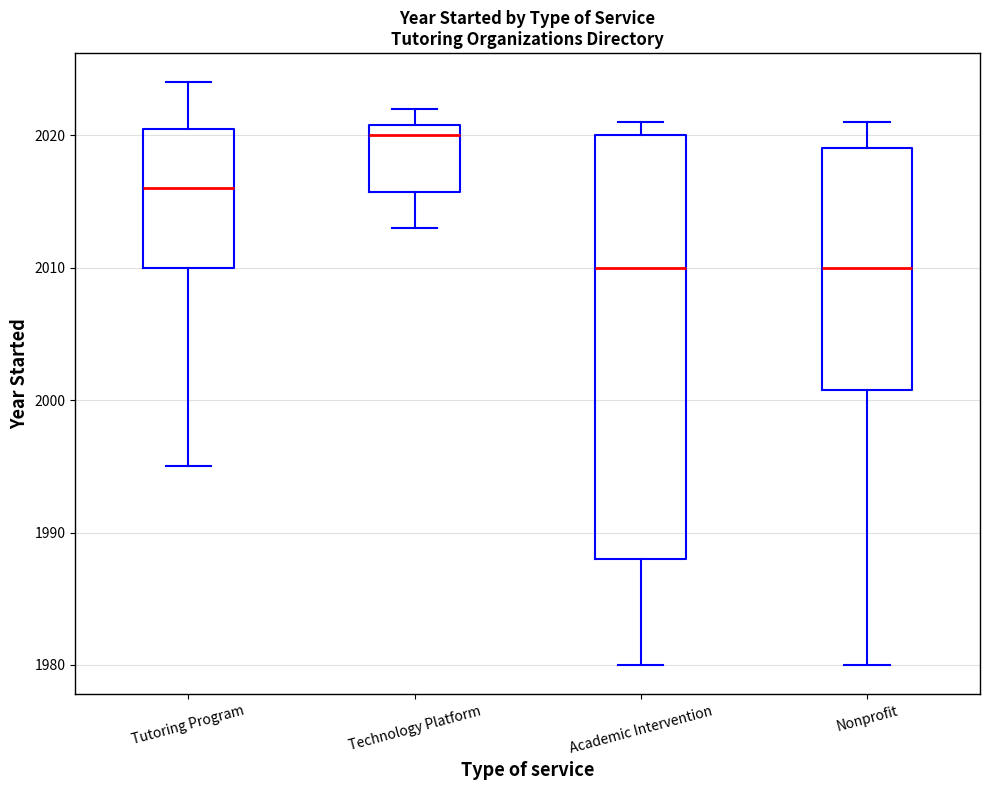

Which box is the tallest, from its lower edge to its upper edge?

Academic Intervention